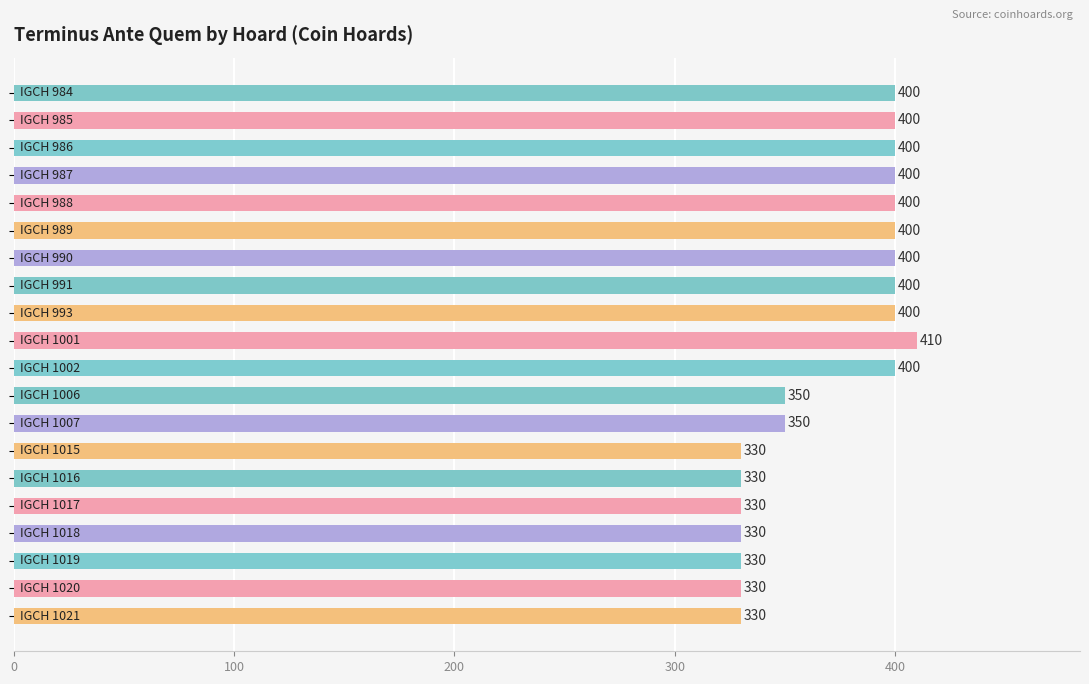

What is the difference between the maximum and minimum values?

80